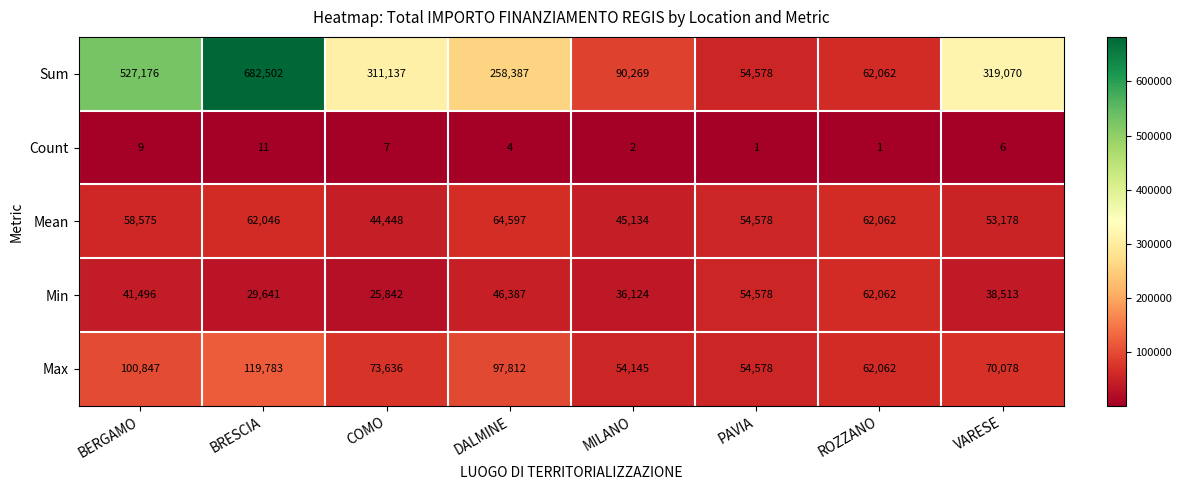

Which label corresponds to the largest value in the chart?

BRESCIA